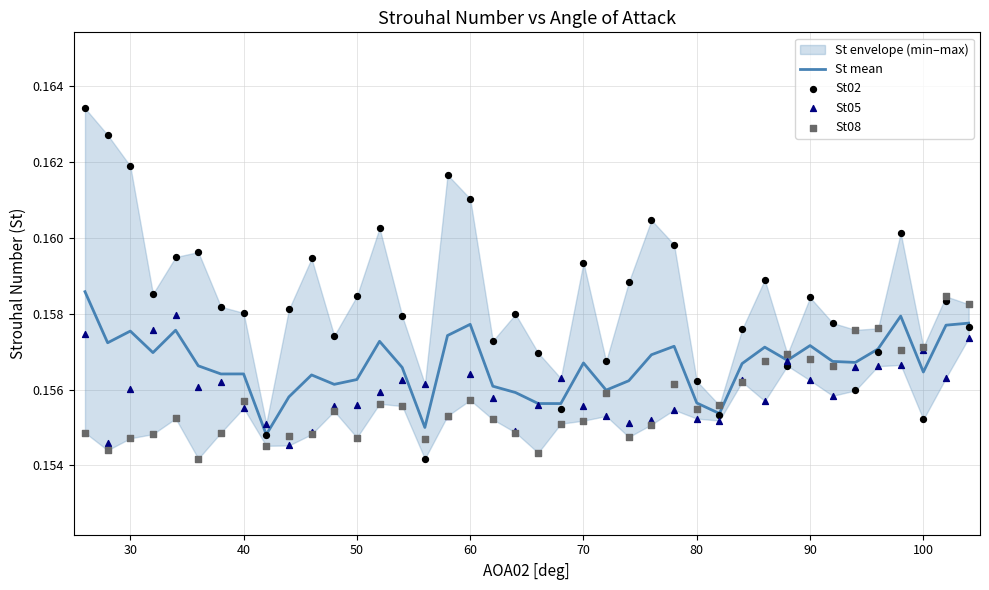

Which series contains the highest Y value?

St02